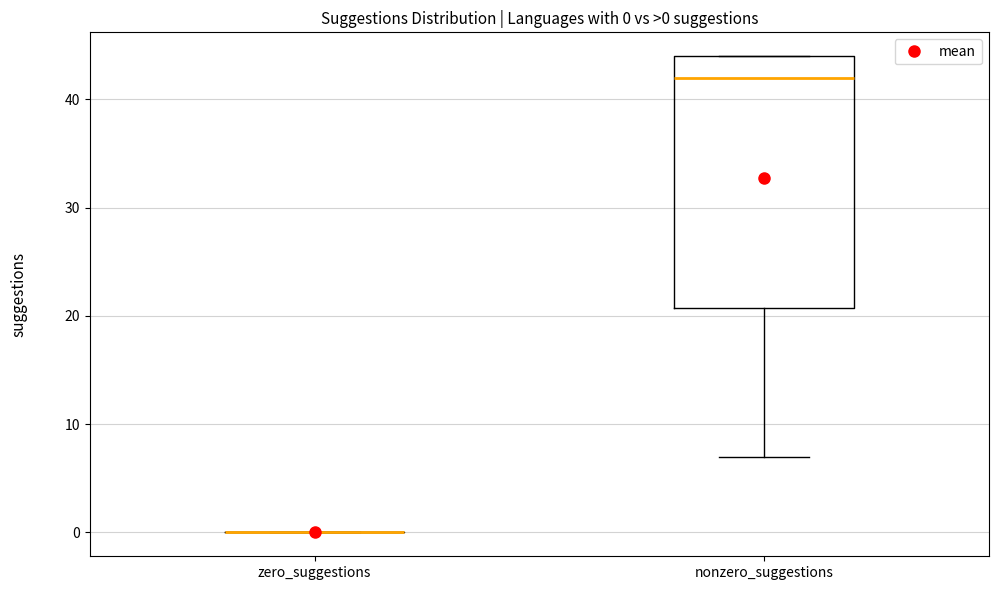

Which box is the tallest, from its lower edge to its upper edge?

nonzero_suggestions